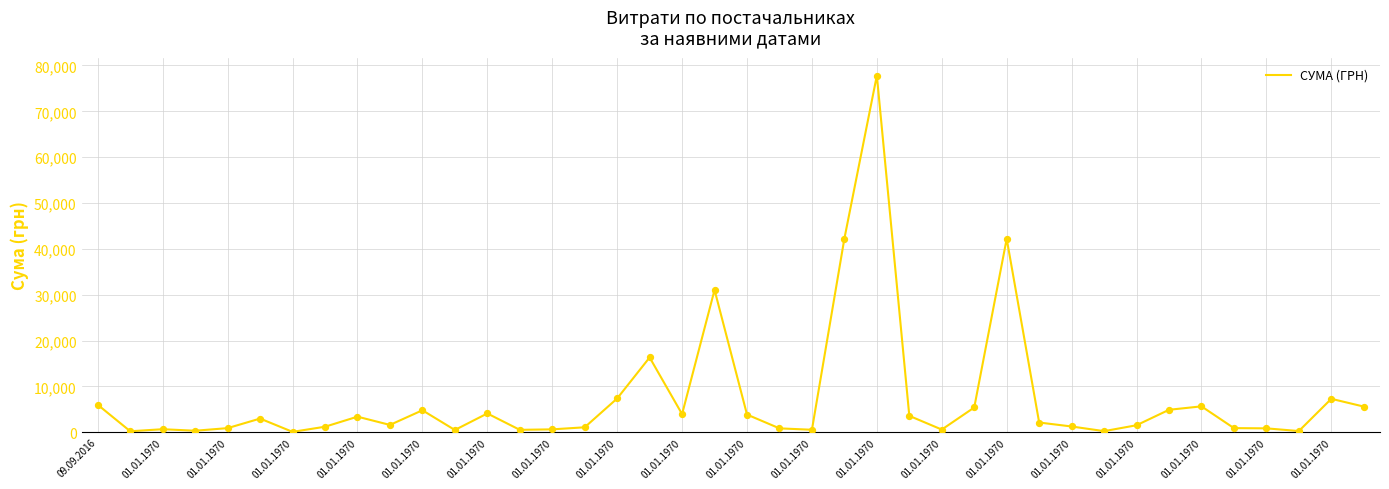

What is the difference between the maximum and minimum values?

77728.7